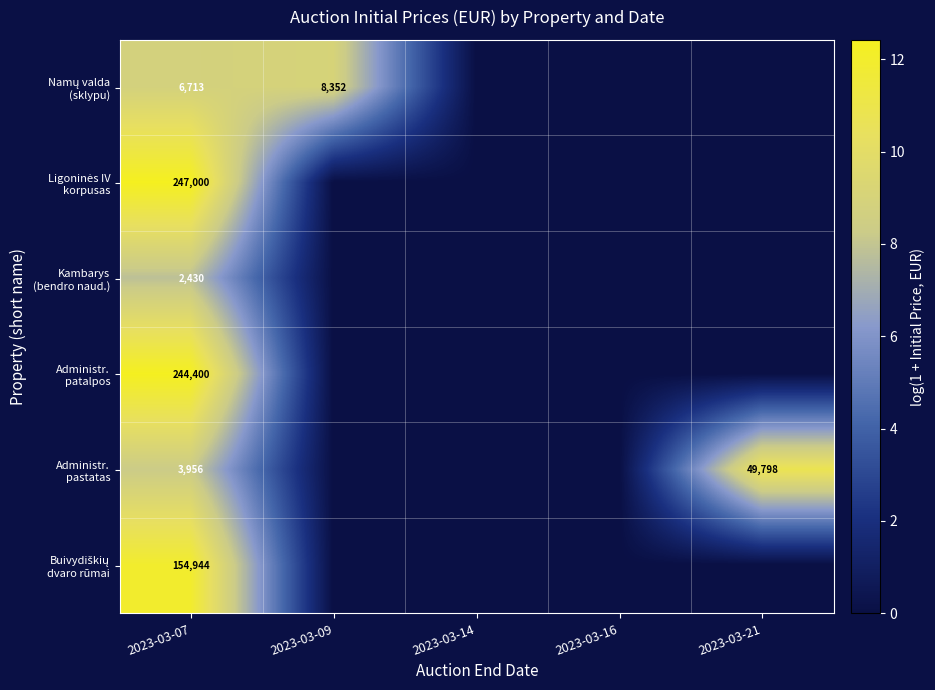

At which label does Kambarys (bendro naud.) reach its peak?

2023-03-07